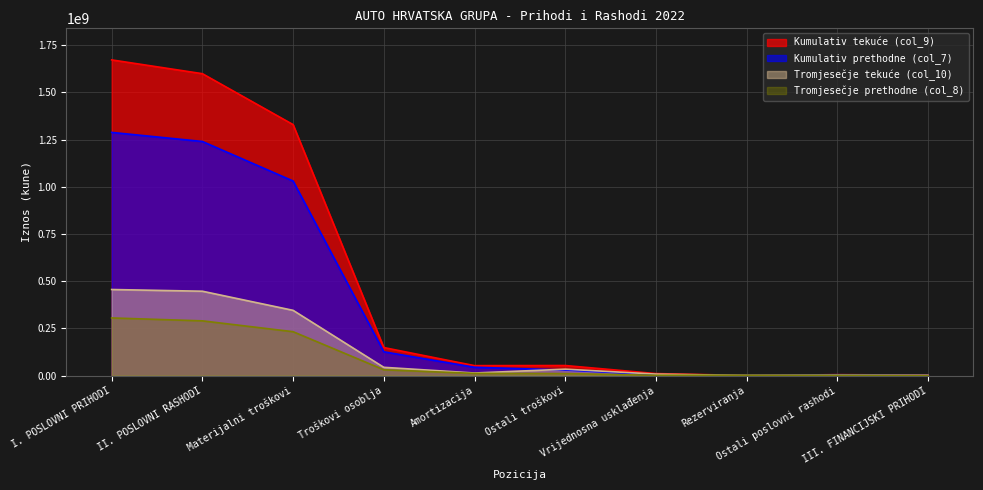

Reading left to right, extract all data points from this chart.

Kumulativ tekuće (col_9): 1672495073	1599445369	1329625044	148406857	52602407	53175565	10447040	392608	4795848	2445583
Kumulativ prethodne (col_7): 1288286463	1240310116	1030786383	125886993	43841981	29588560	3863987	2141012	4201200	1534987
Tromjesečje tekuće (col_10): 455944958	446885890	345589207	43673343	13529239	33933312	7749603	370824	2040362	1230113
Tromjesečje prethodne (col_8): 305322546	289881206	232401407	30702426	11437433	10591078	1324909	2141012	1282941	179403